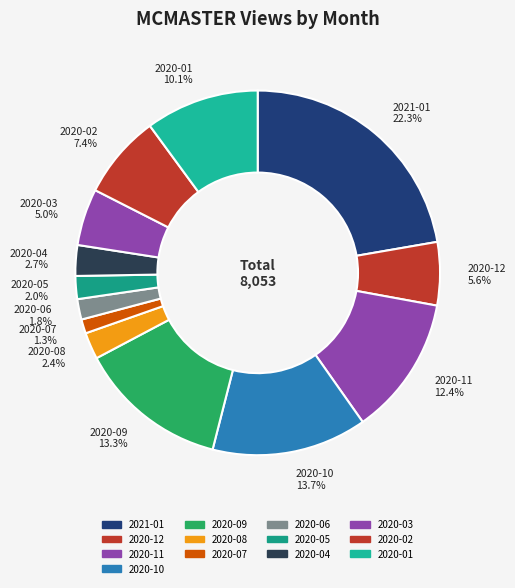

Rank the categories by value from lowest to highest.

2020-07, 2020-06, 2020-05, 2020-08, 2020-04, 2020-03, 2020-12, 2020-02, 2020-01, 2020-11, 2020-09, 2020-10, 2021-01